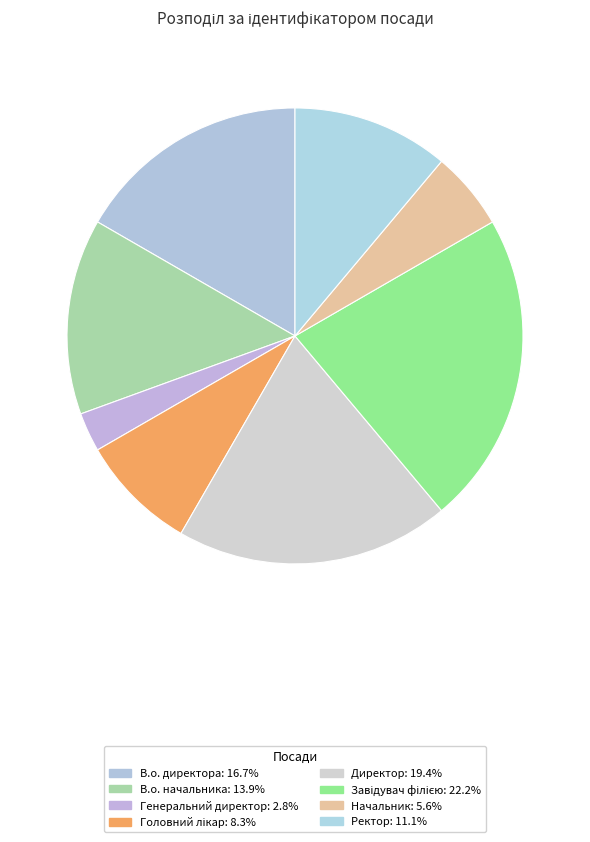

What percentage is NOT represented by В.о. начальника?

86.1%